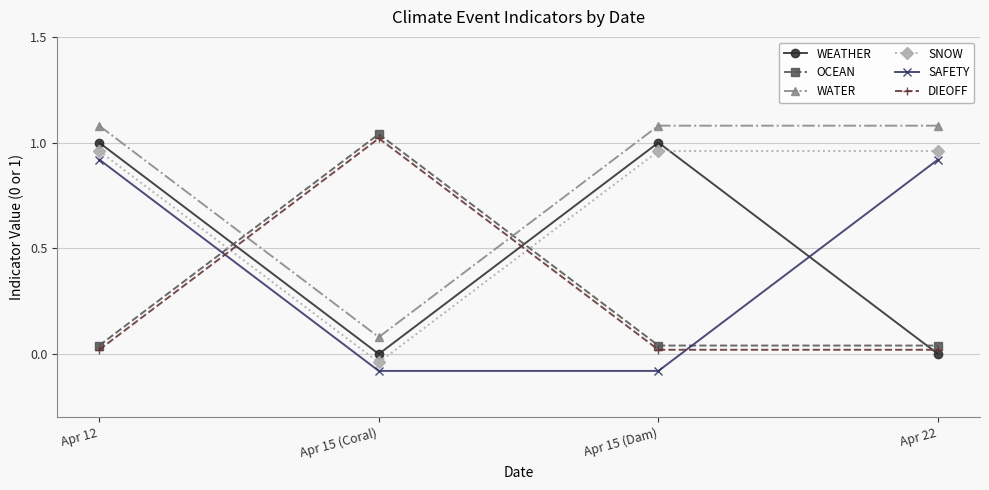

What is the maximum value shown in the chart?

1.1